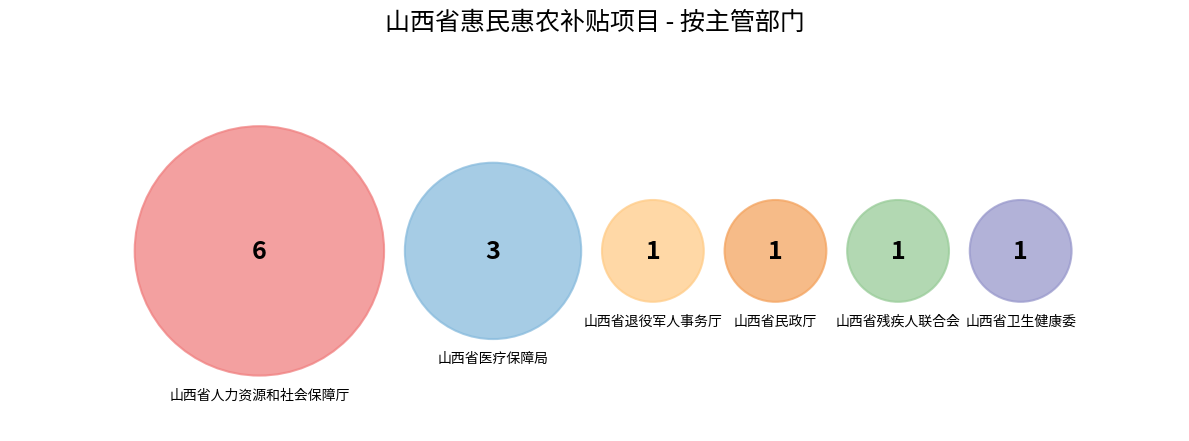

To the nearest percent, what is the combined percentage of 山西省民政厅 and 山西省残疾人联合会?

15%